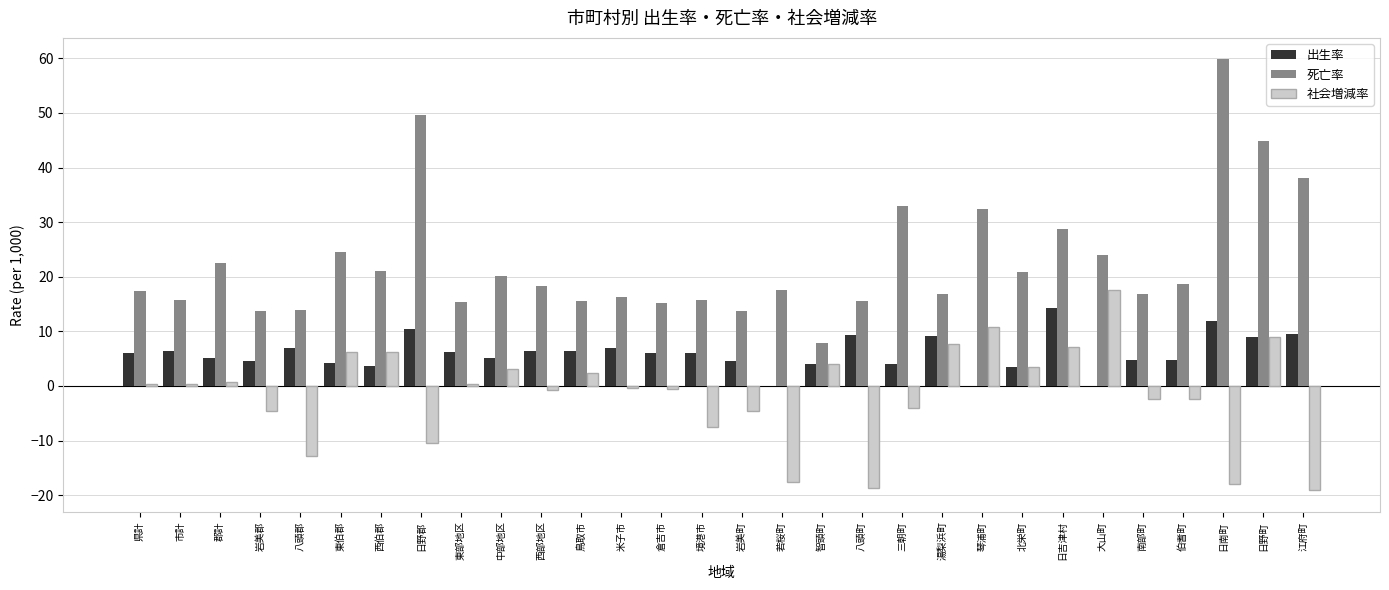

Is it true that 社会増減率 equals -7.3 at 若桜町?

False